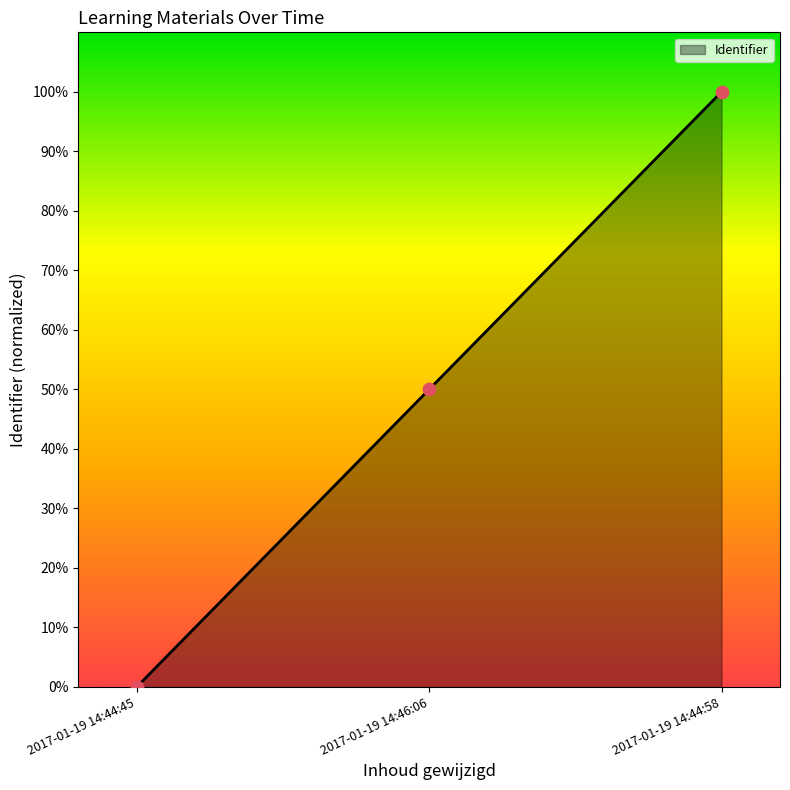

What is the change in value from 2017-01-19 14:46:06 to 2017-01-19 14:44:58?

+50